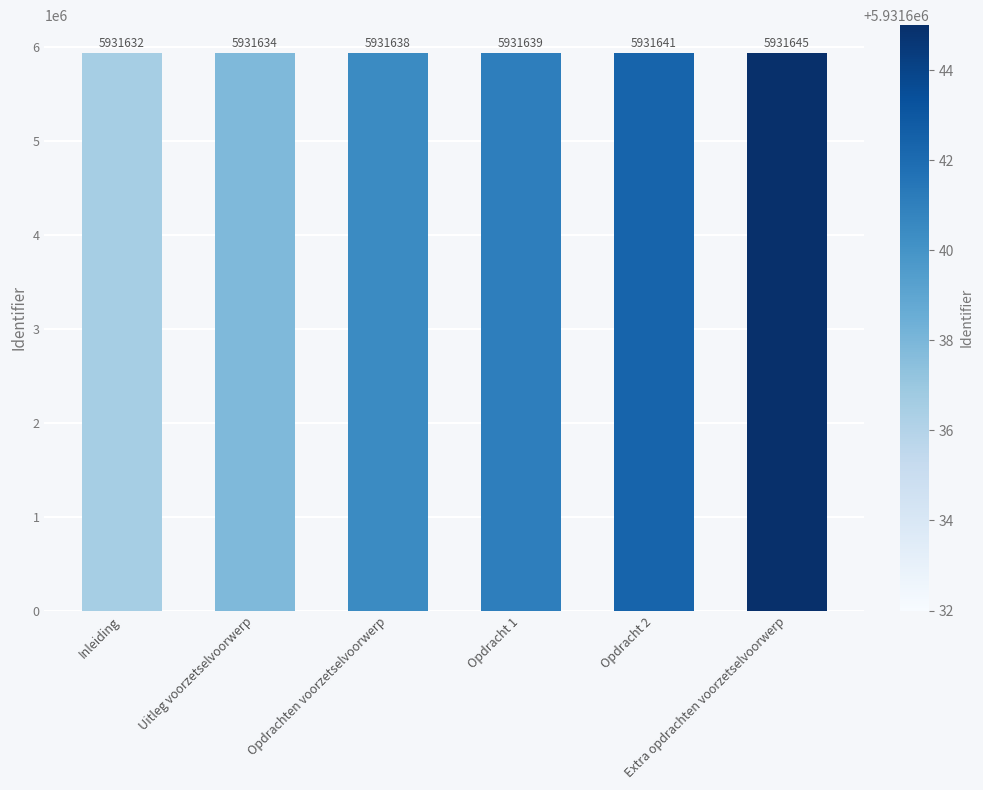

Between Inleiding and Uitleg voorzetselvoorwerp, which is larger?

Uitleg voorzetselvoorwerp